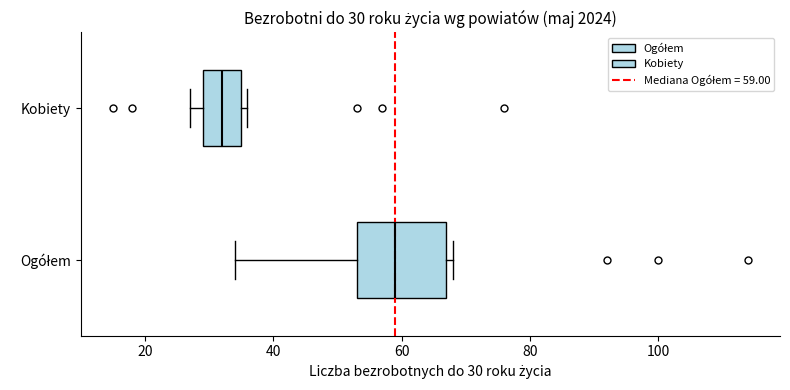

Which box has the furthest to the right median line?

Ogółem